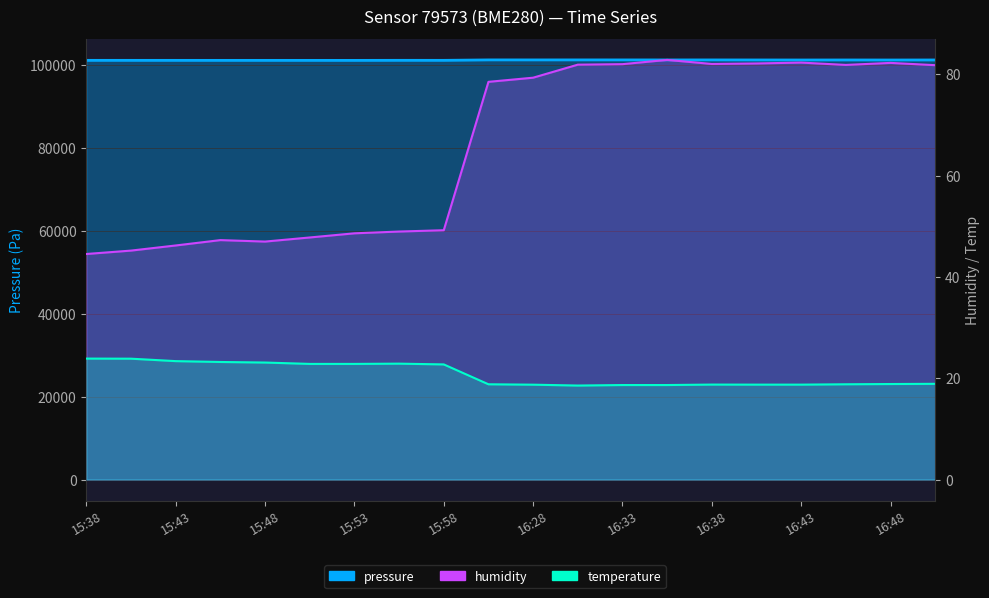

Count the number of categories in the chart.

20